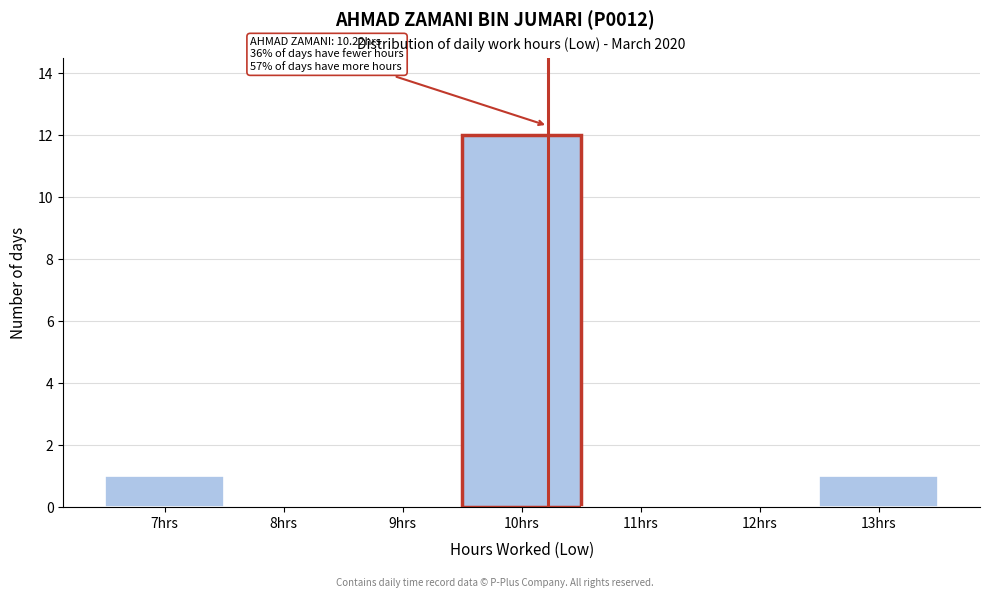

Which range on the x-axis has the tallest bar?

9.5 to 10.5